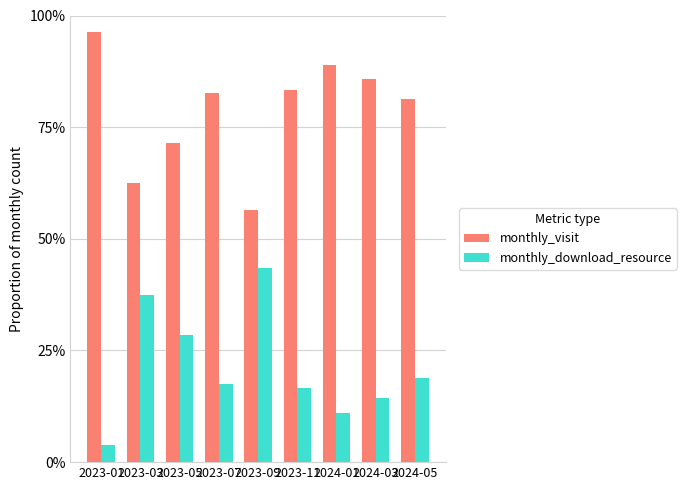

Which series changed the most between 2023-09 and 2023-11?

monthly_visit